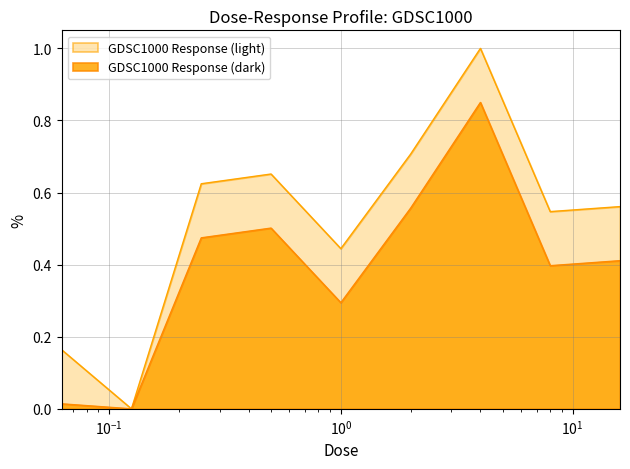

What is the difference between the values at 0.125 and 0.5?

0.7